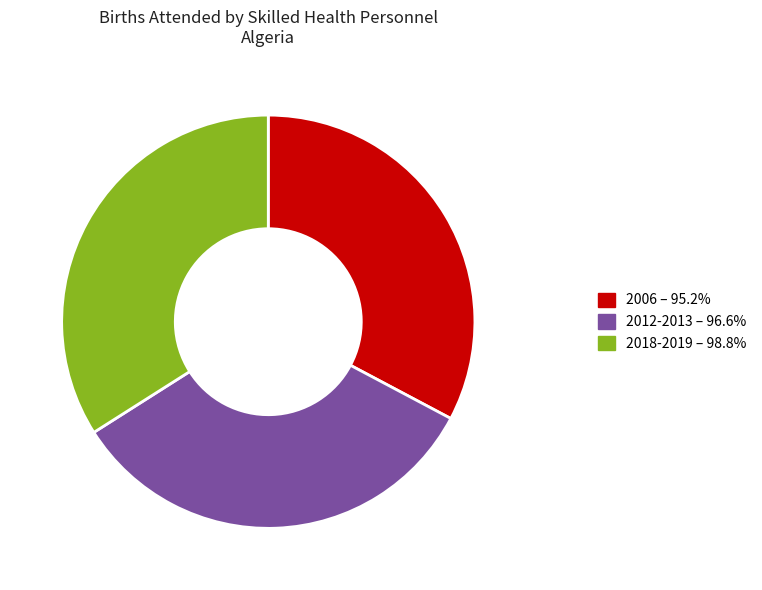

Does 2018-2019 represent more than half of the total?

No